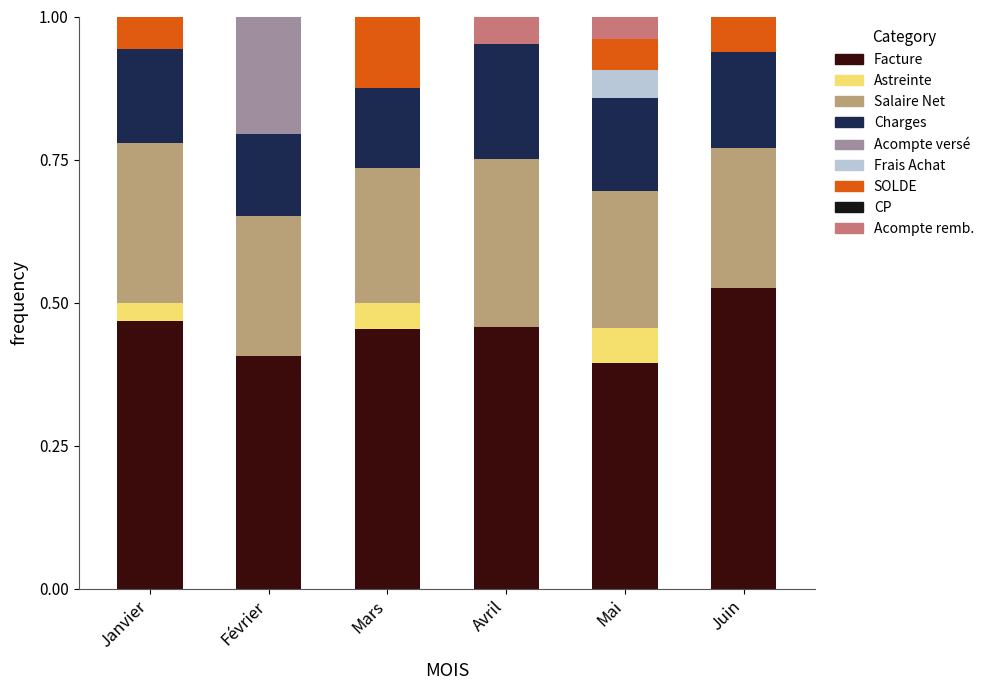

What is the sum of all Facture values?

2.7